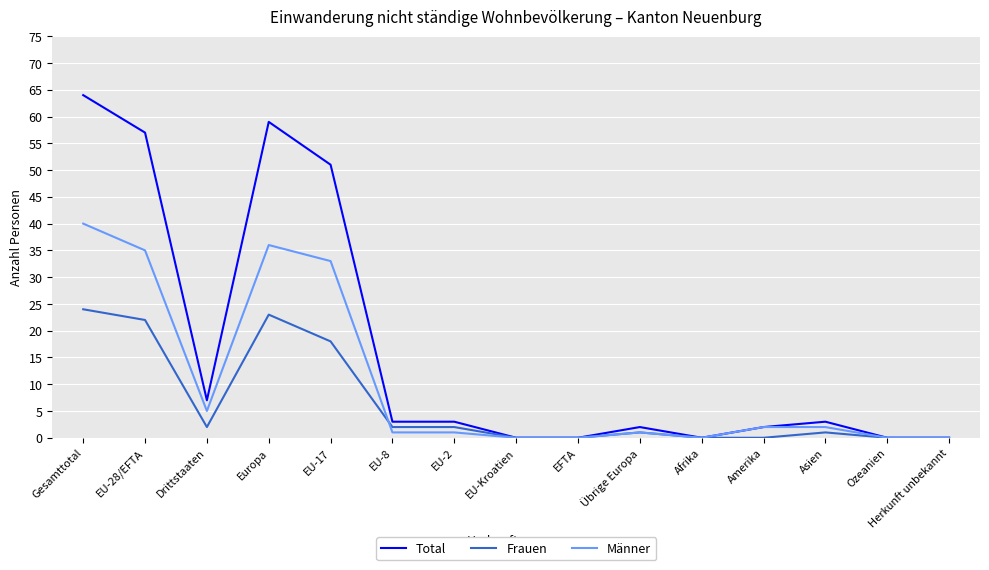

At how many categories does at least one series exceed 16?

4